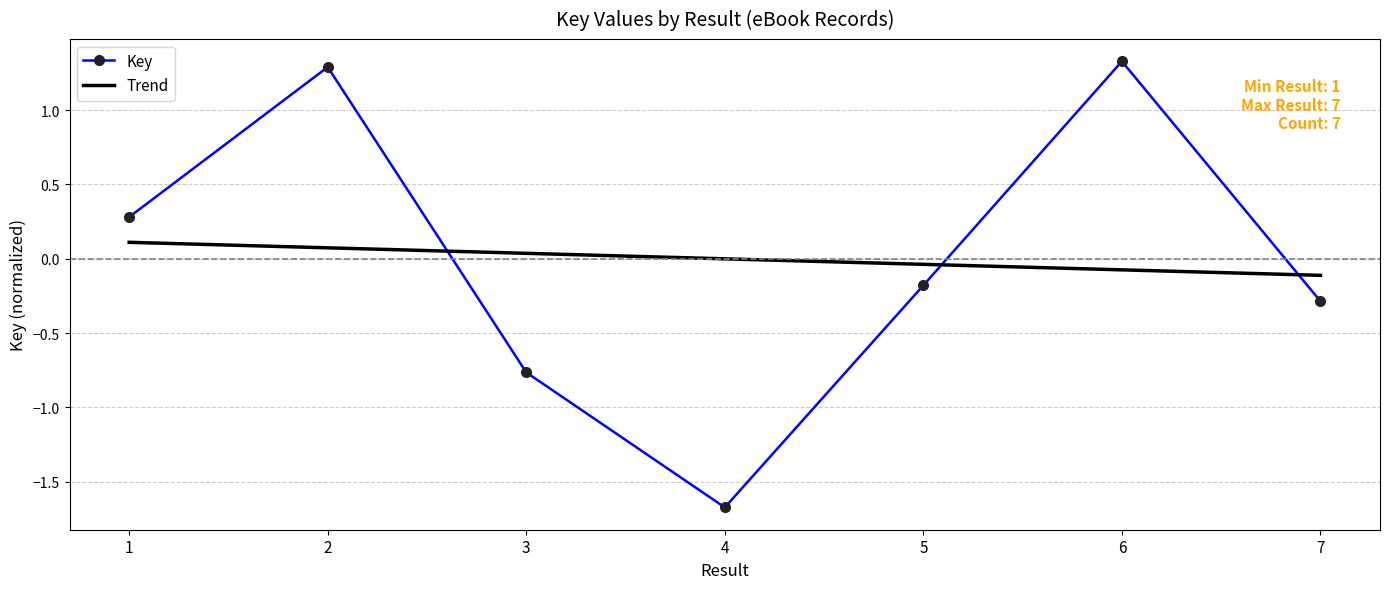

Rank the series at 2 from highest to lowest value.

Key, Trend